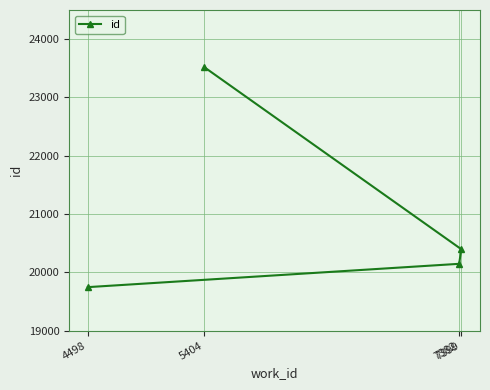

Is it true that the value at 7382 is 29205?

False